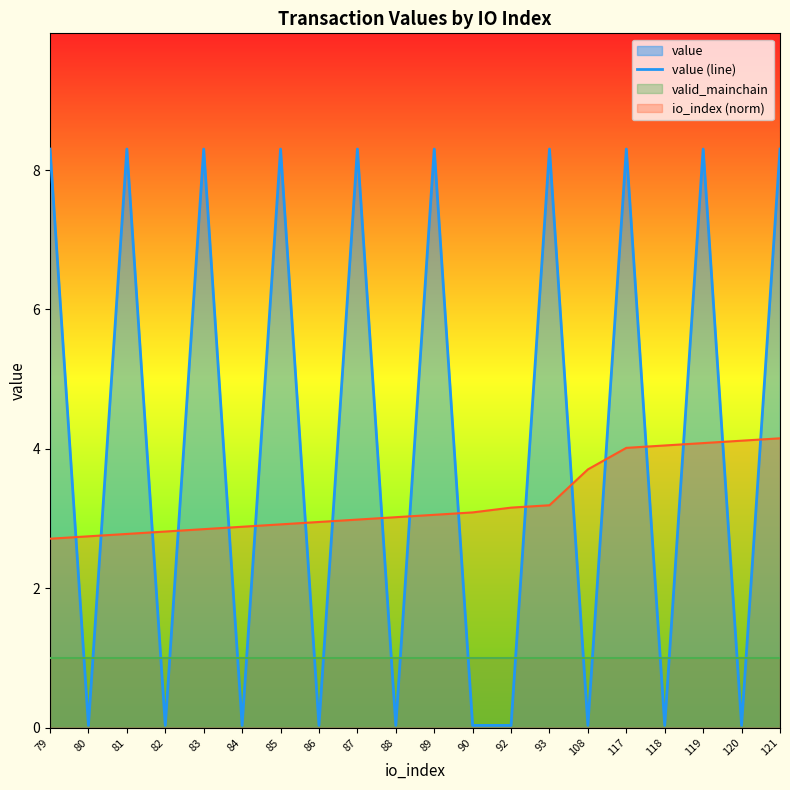

What is the change in value from 81 to 86?

-8.3